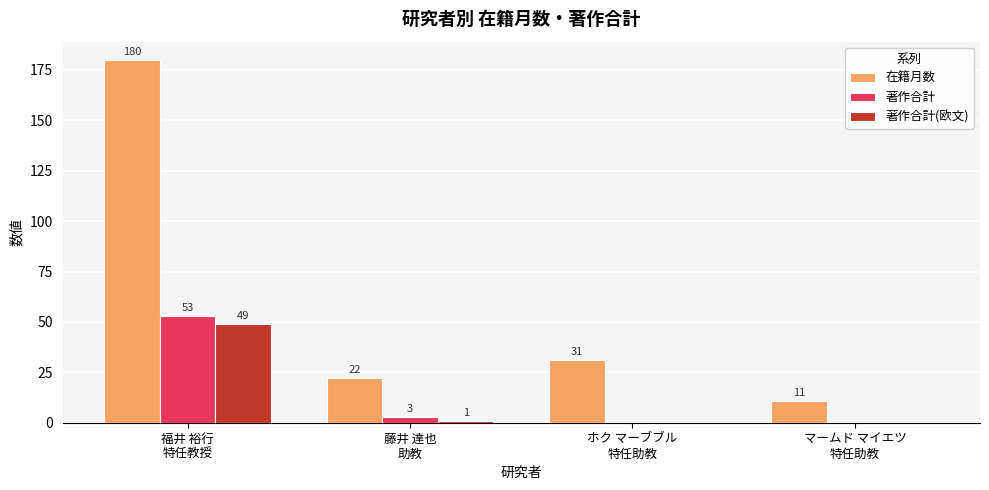

Reading right to left, what are all the values shown in this chart?

在籍月数: 11	31	22	180
著作合計: 0	0	3	53
著作合計(欧文): 0	0	1	49